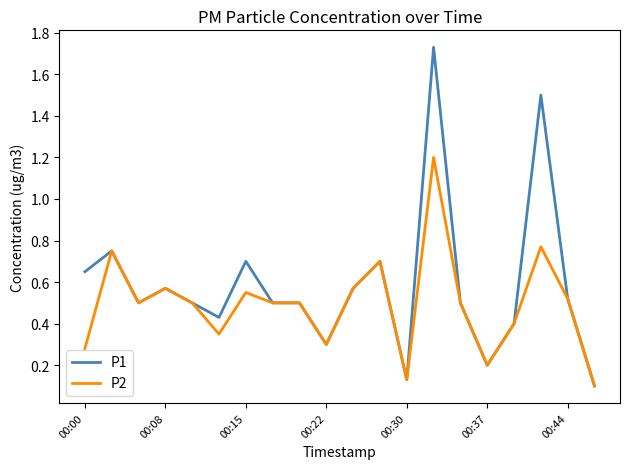

Rank the series by their maximum value, from highest to lowest.

P1, P2